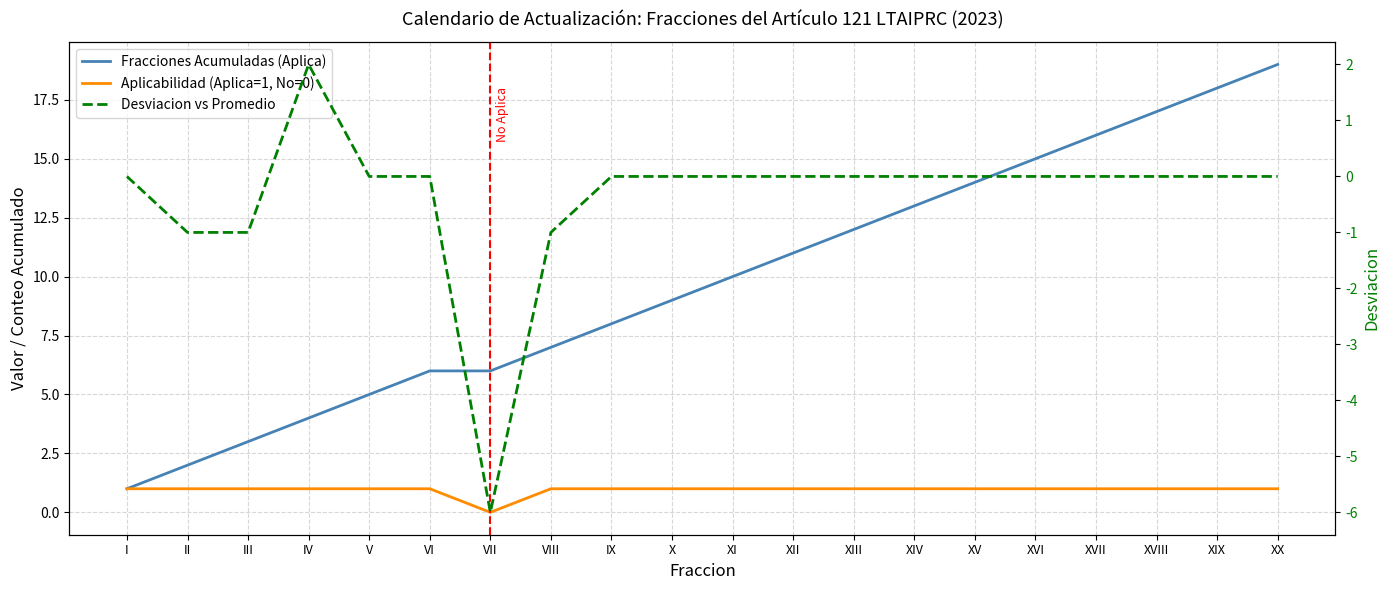

Between XVII and XX, which series saw the biggest shift?

Fracciones Acumuladas (Aplica)